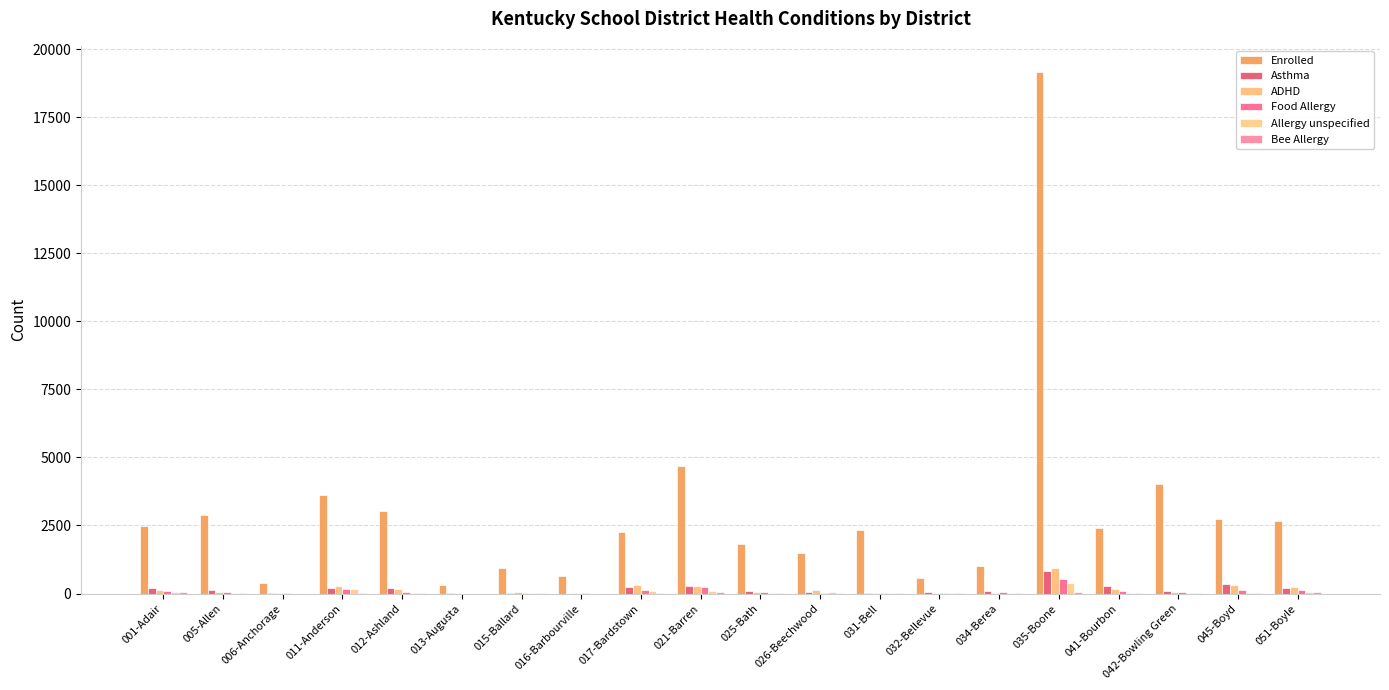

What is the difference between the second highest and minimum values in the Enrolled series?

4388